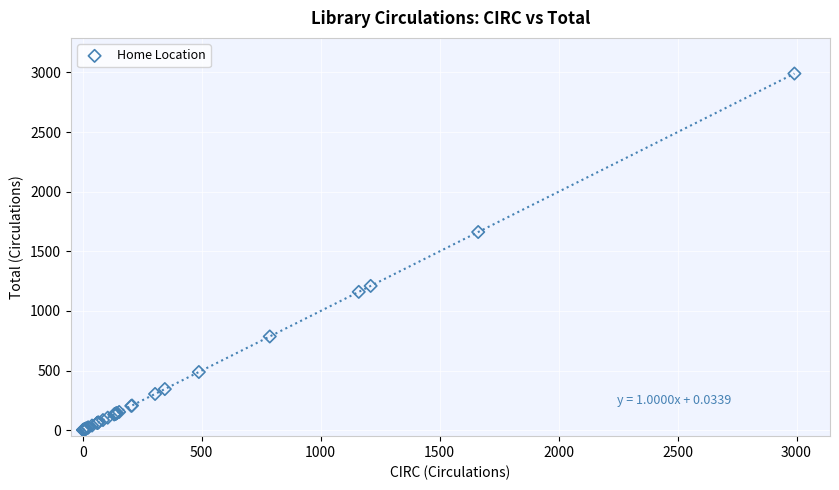

What Y value in the scatter plot is closest to 1496?

1662